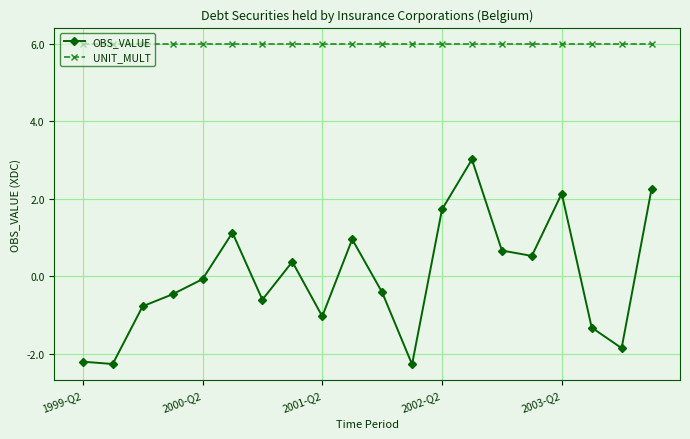

Reading left to right, extract all data points from this chart.

OBS_VALUE: -2.2	-2.3	-0.8	-0.5	-0.1	1.1	-0.6	0.4	-1.0	1.0	-0.4	-2.3	1.7	3.0	0.7	0.5	2.1	-1.3	-1.9	2.3
UNIT_MULT: 6.0	6.0	6.0	6.0	6.0	6.0	6.0	6.0	6.0	6.0	6.0	6.0	6.0	6.0	6.0	6.0	6.0	6.0	6.0	6.0